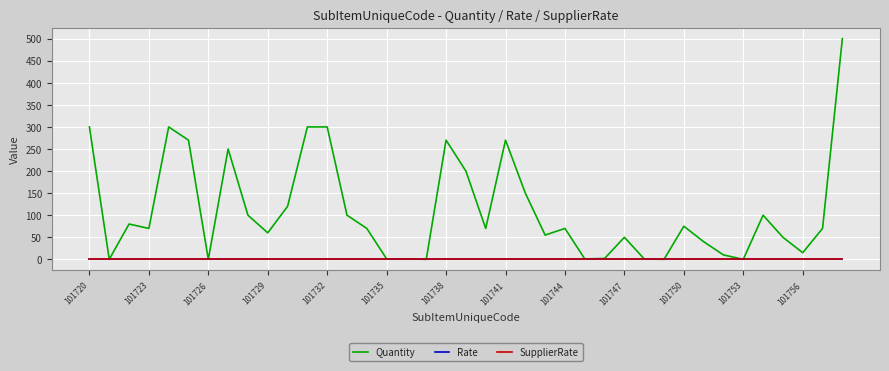

At which label does SupplierRate reach its minimum?

101720